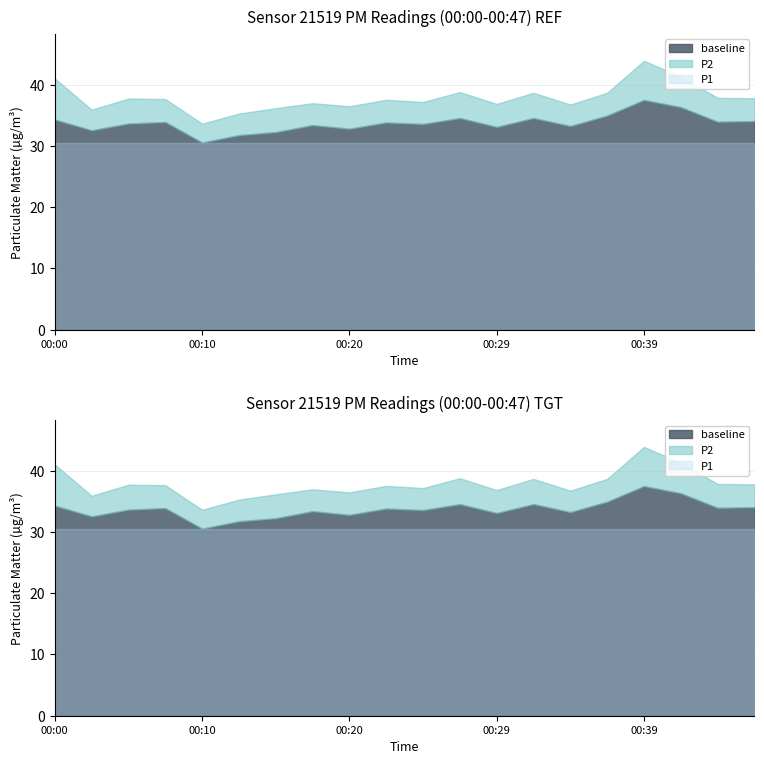

Where is the first local maximum for P1?

00:05